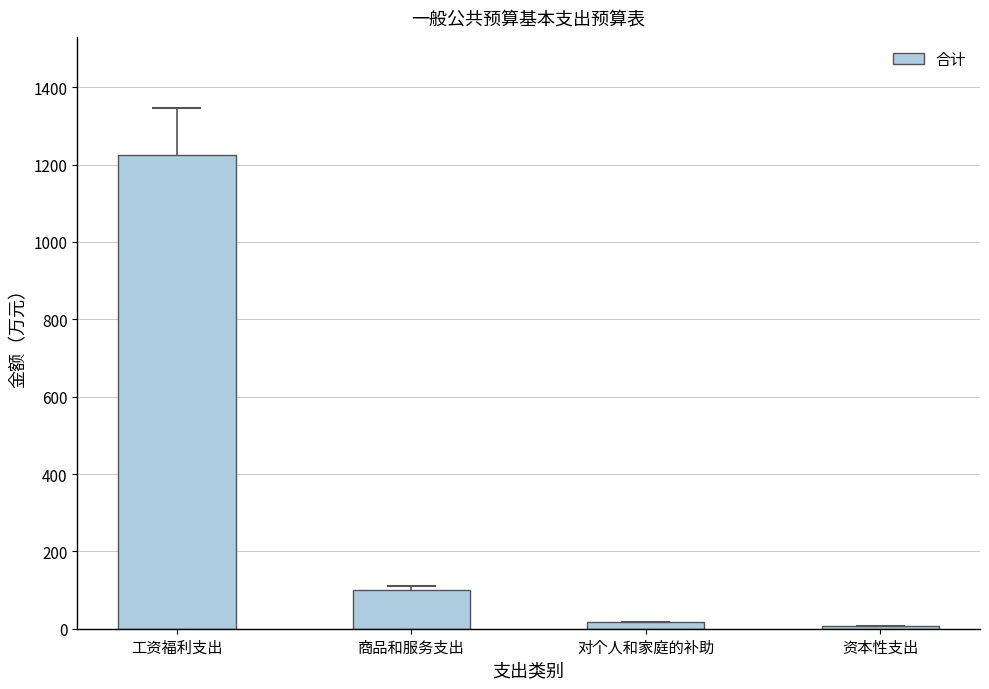

Does the chart contain stacked bars?

No